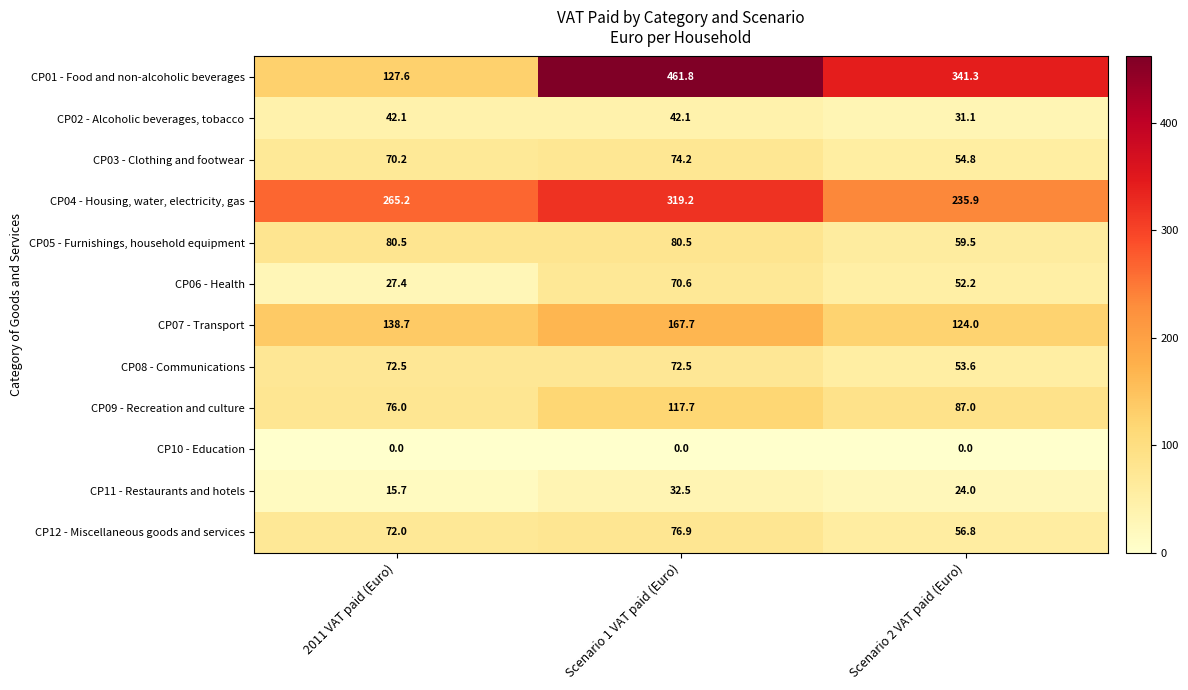

Is it true that CP05 - Furnishings, household equipment equals 80.5 at 2011 VAT paid (Euro)?

True